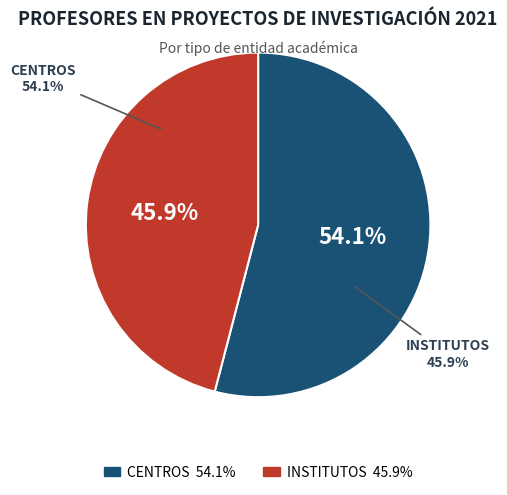

How many segments does this pie chart have?

2